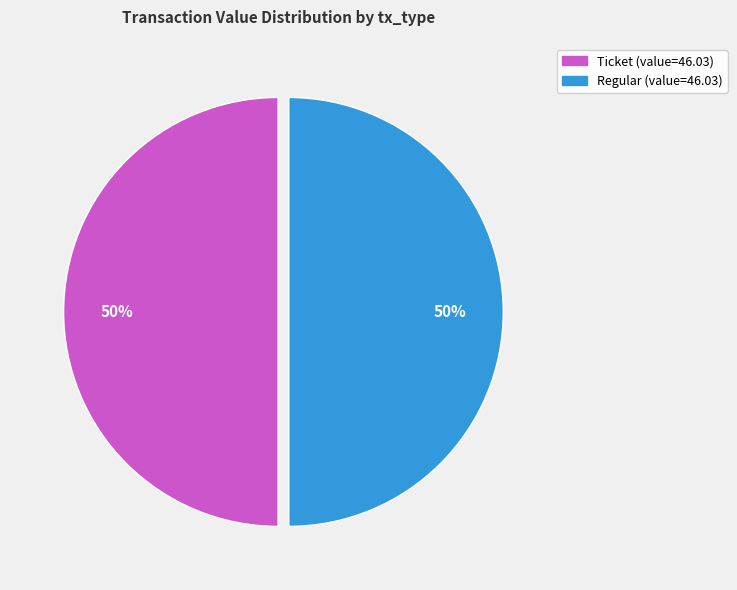

To the nearest percent, what is the average slice percentage?

50%